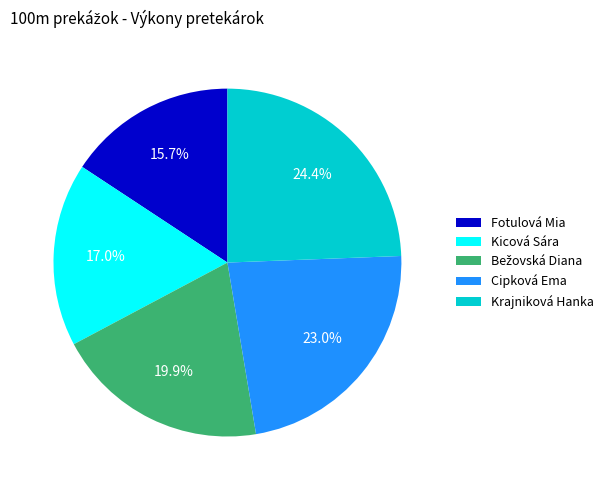

Which category has the smallest portion of the pie?

Fotulová Mia